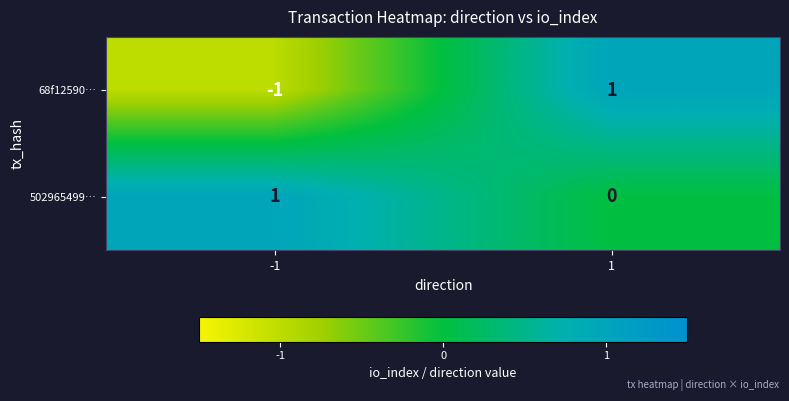

The 68f12590… series shows 1 at 1. True or false?

True